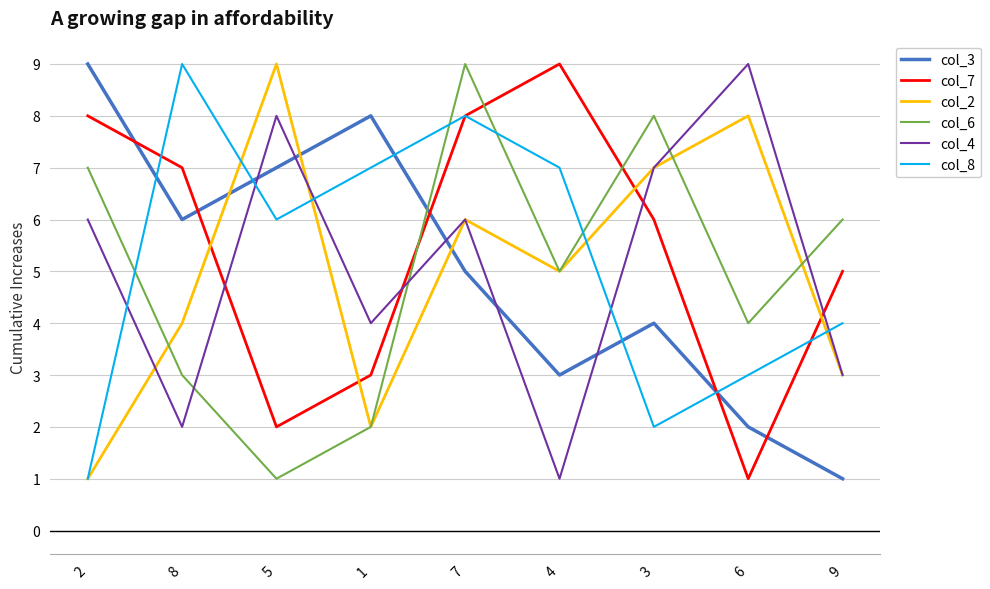

What is the average value of the col_3 series?

5